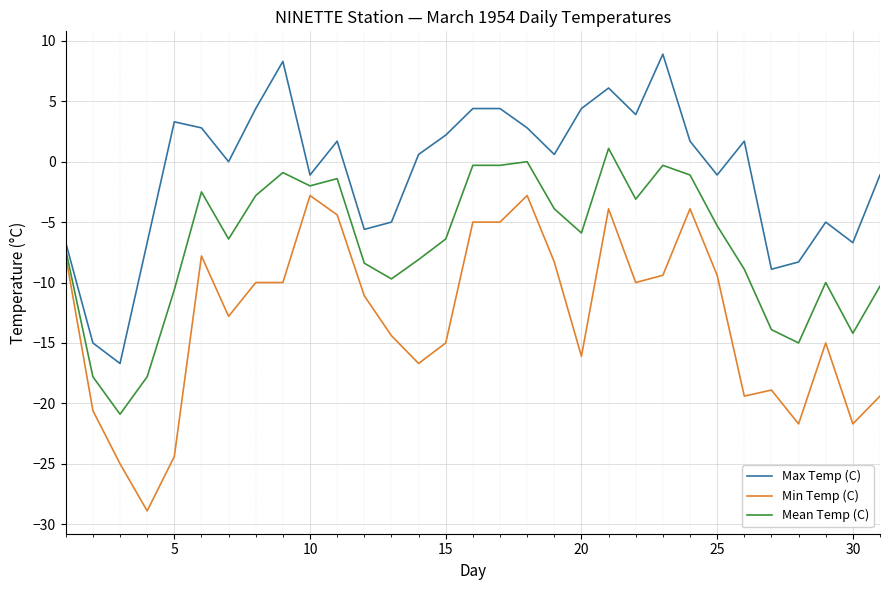

True or false: Max Temp (C) and Min Temp (C) cross at least once.

False